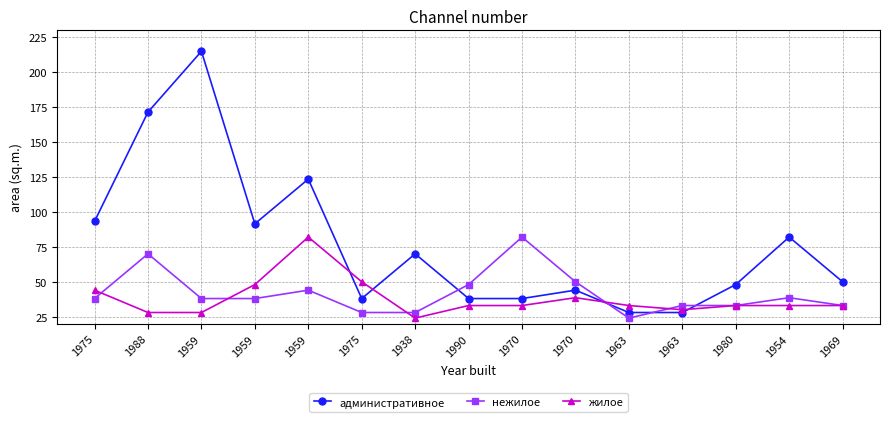

How many data points does each series have?

15